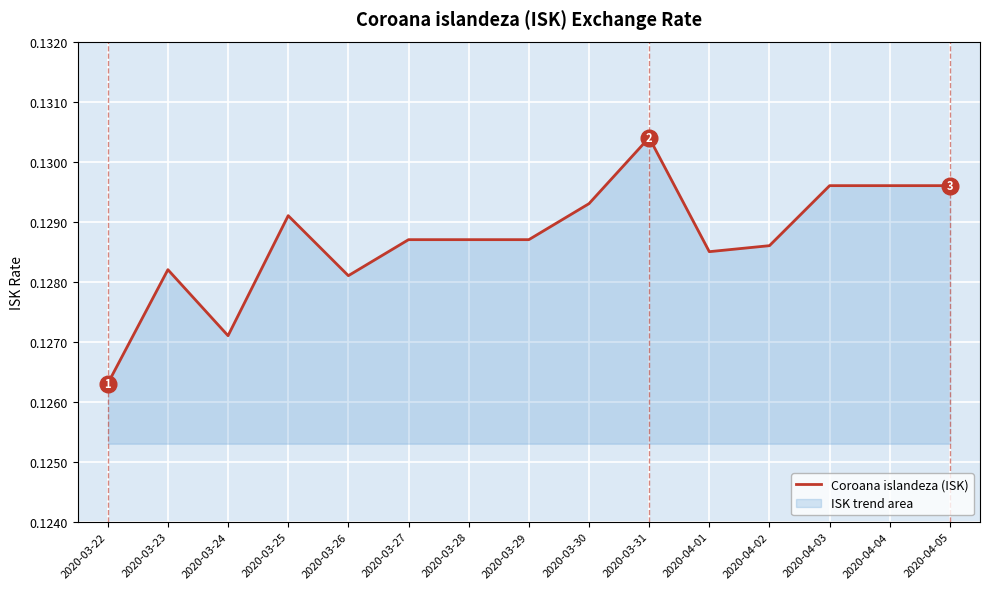

What is the value of the 8th point from the left?

0.1